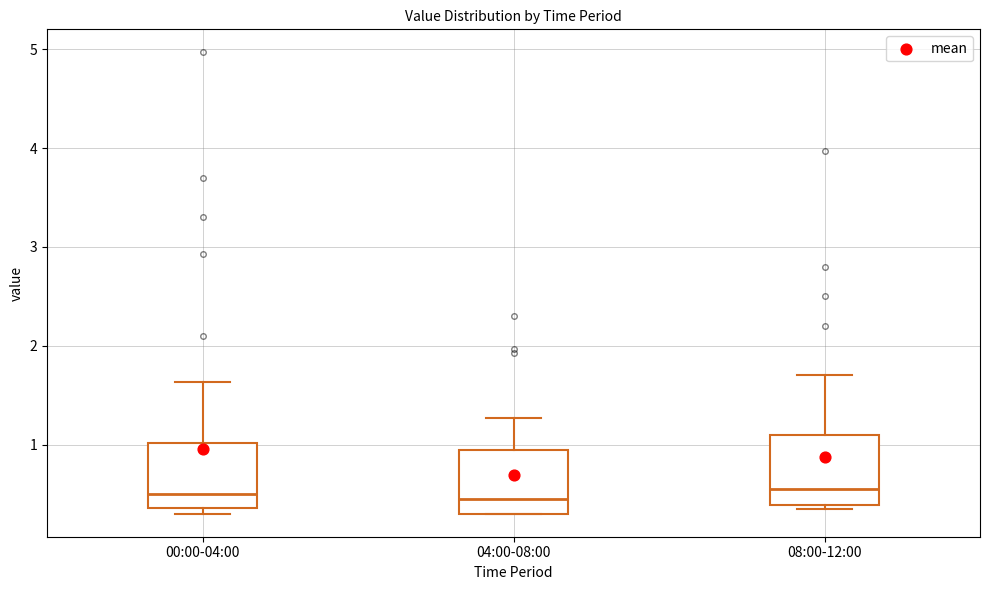

Where is the lower edge of the box for 04:00-08:00 on the y-axis? The values are not printed on the chart, so give them approximately, as read against the axis.

0.3